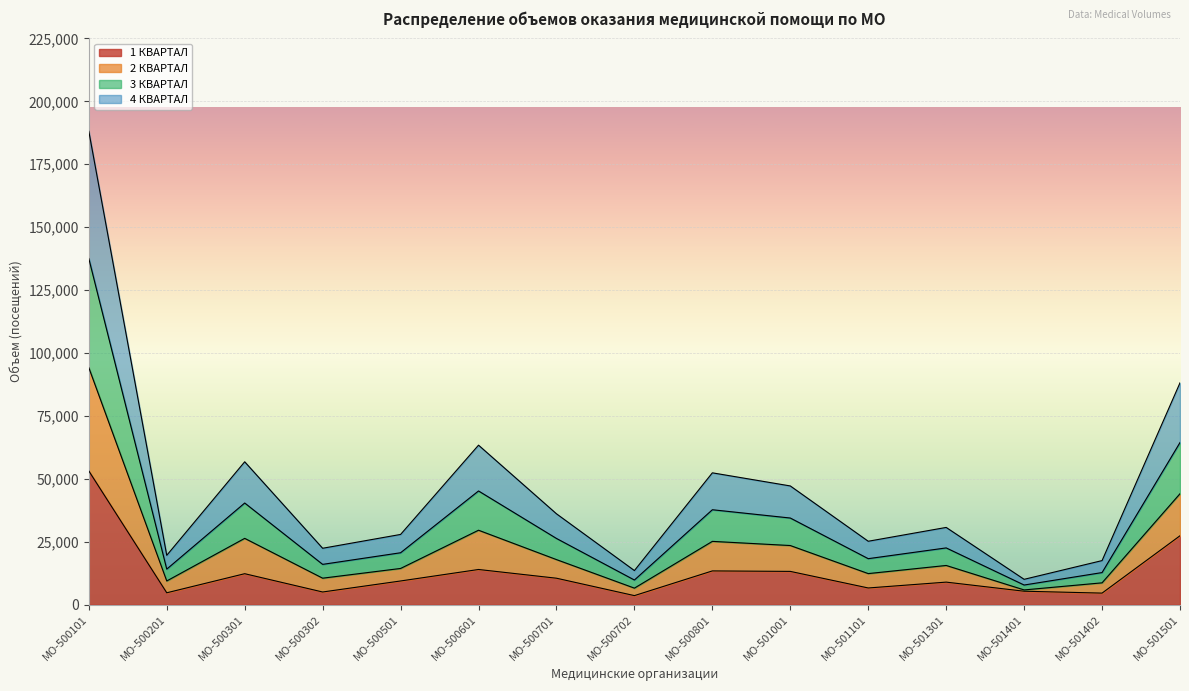

List the labels in order of 2 КВАРТАЛ value, largest first.

МО-500101, МО-501501, МО-500601, МО-500301, МО-500801, МО-501001, МО-500701, МО-501301, МО-500501, МО-501101, МО-500302, МО-500201, МО-501402, МО-500702, МО-501401